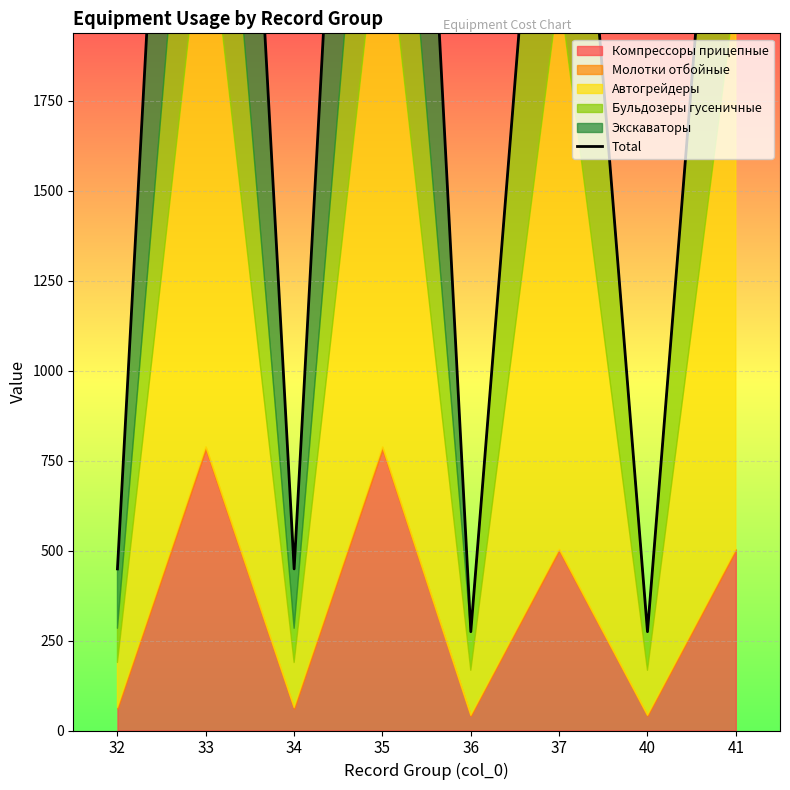

Where is the first local minimum?

34